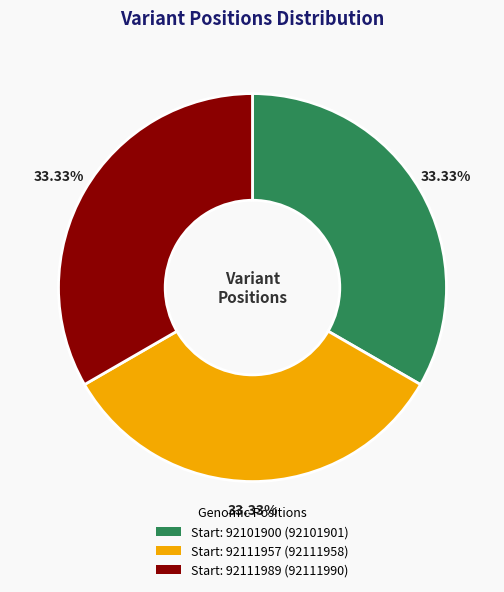

Does any single category account for the majority?

No